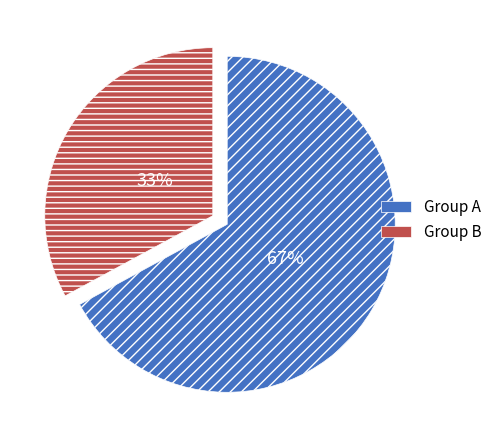

To the nearest percent, what is the difference between the largest and smallest slice percentages?

34%